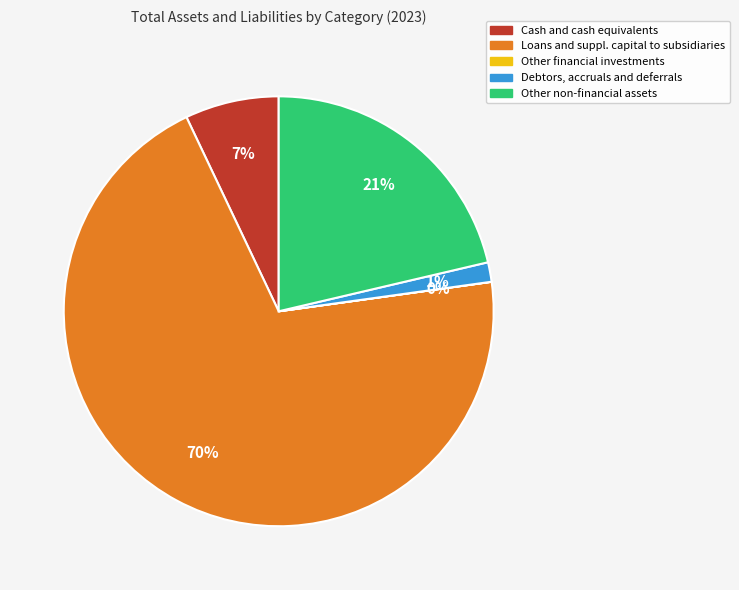

To the nearest percent, what is the average slice percentage?

20%